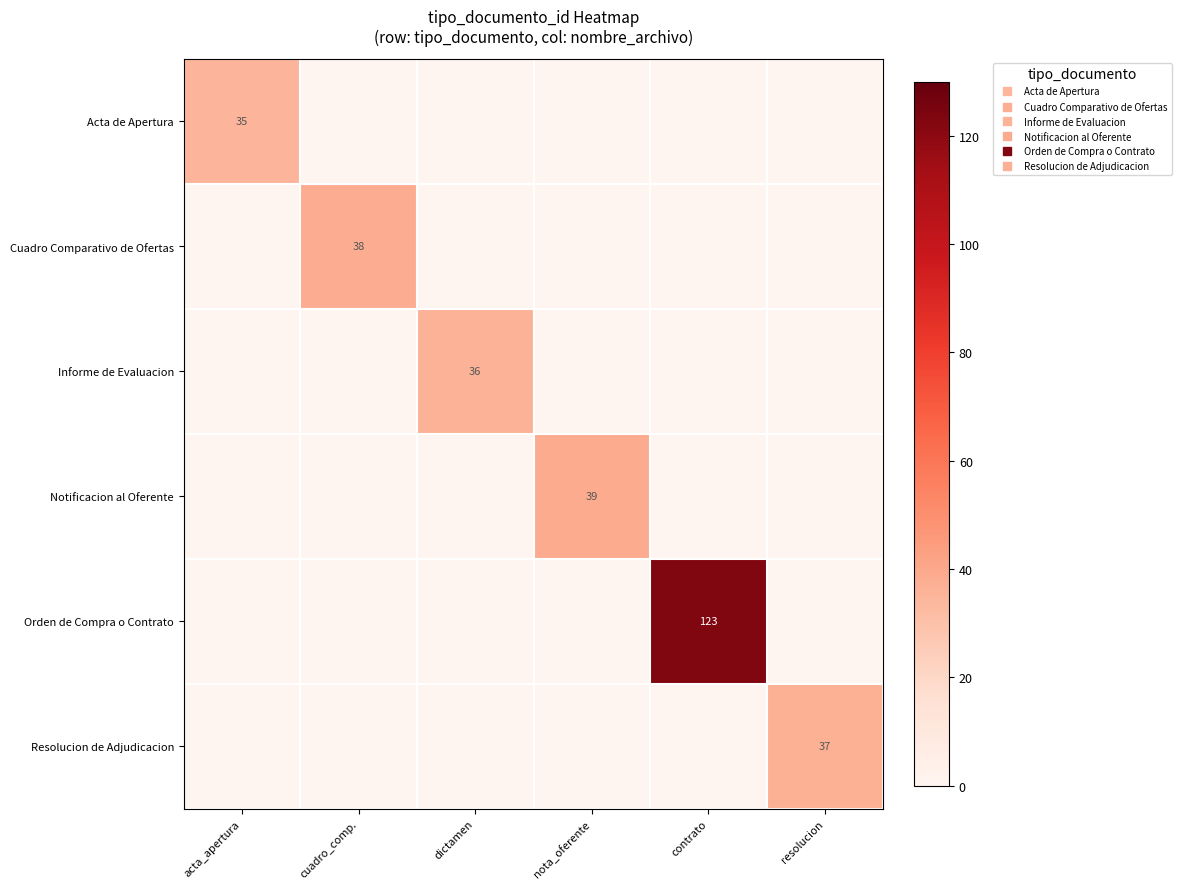

The value of Orden de Compra o Contrato at dictamen is 0. True or false?

True